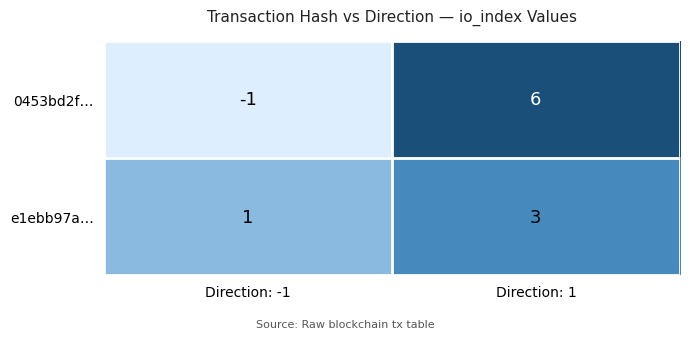

The value of e1ebb97a… at Direction: 1 is 5. True or false?

False